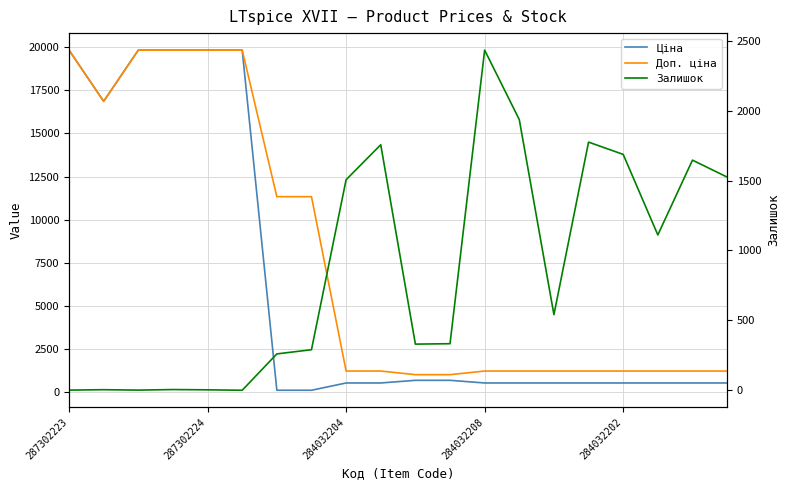

Reading right to left, list all the values displayed in this chart.

Ціна: 535.4	535.4	535.4	535.4	535.4	535.4	535.4	535.4	689.1	689.1	535.4	535.4	113.3	113.3	19831.1	19831.1	19831.1	19831.1	16863.2	19831.1
Доп. ціна: 1227.2	1227.2	1227.2	1227.2	1227.2	1227.2	1227.2	1227.2	1017.8	1017.8	1227.2	1227.2	11334.0	11334.0	19831.1	19831.1	19831.1	19831.1	16863.2	19831.1
Залишок: 1525.0	1646.0	1111.0	1687.0	1775.0	541.0	1936.0	2433.0	333.0	330.0	1756.0	1506.0	290.0	260.0	0.0	3.0	5.0	1.0	4.0	1.0